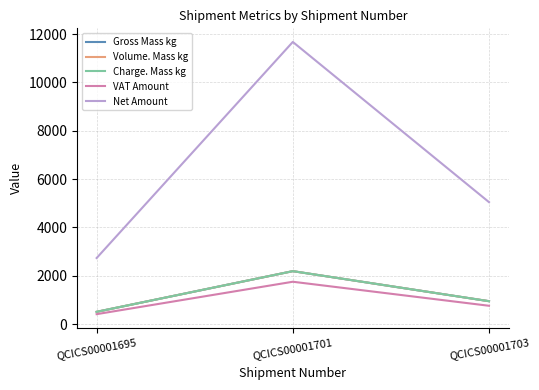

Does the chart have visible grid lines?

Yes